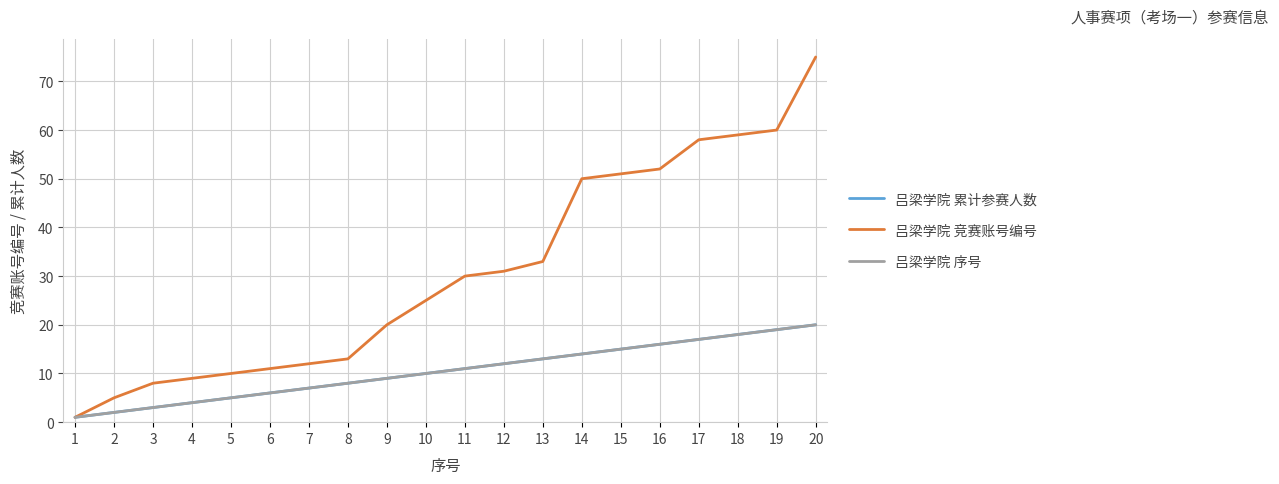

List the labels in order of 吕梁学院 竞赛账号编号 value, largest first.

20, 19, 18, 17, 16, 15, 14, 13, 12, 11, 10, 9, 8, 7, 6, 5, 4, 3, 2, 1